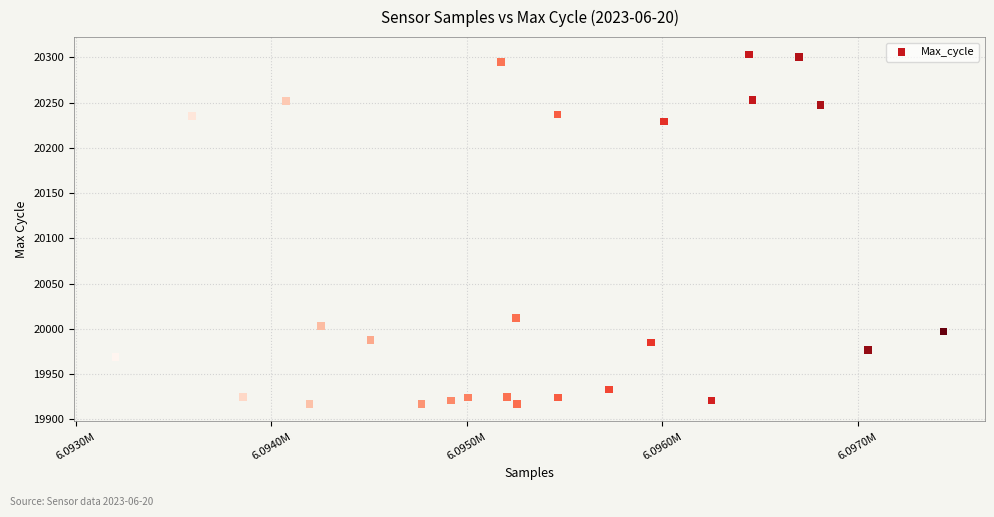

What is the range of X values (max minus min)?

4236